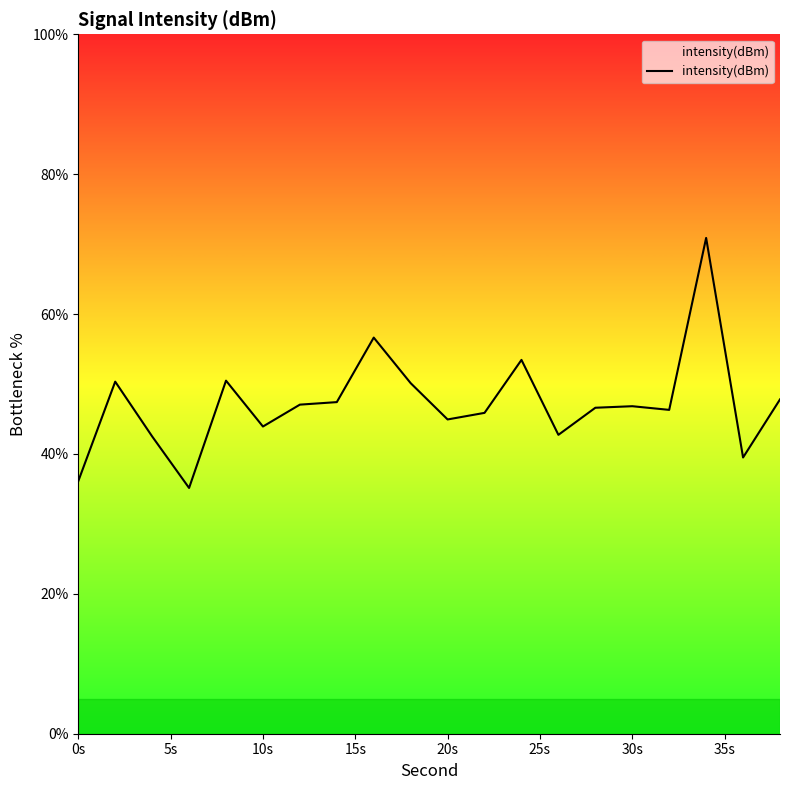

What is the sum of all values?

944.6